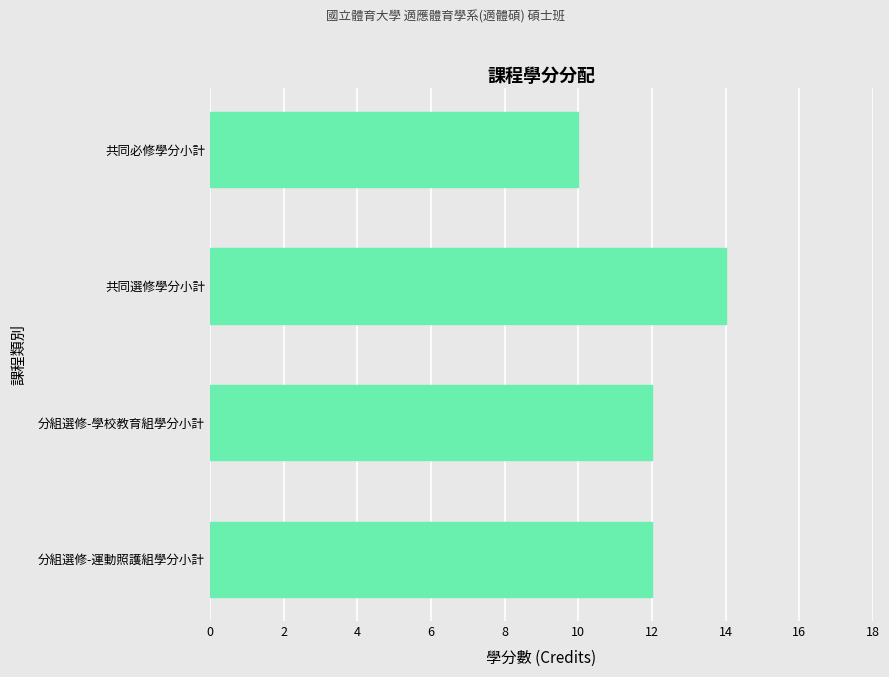

The value at 分組選修-運動照護組學分小計 is 12. True or false?

True